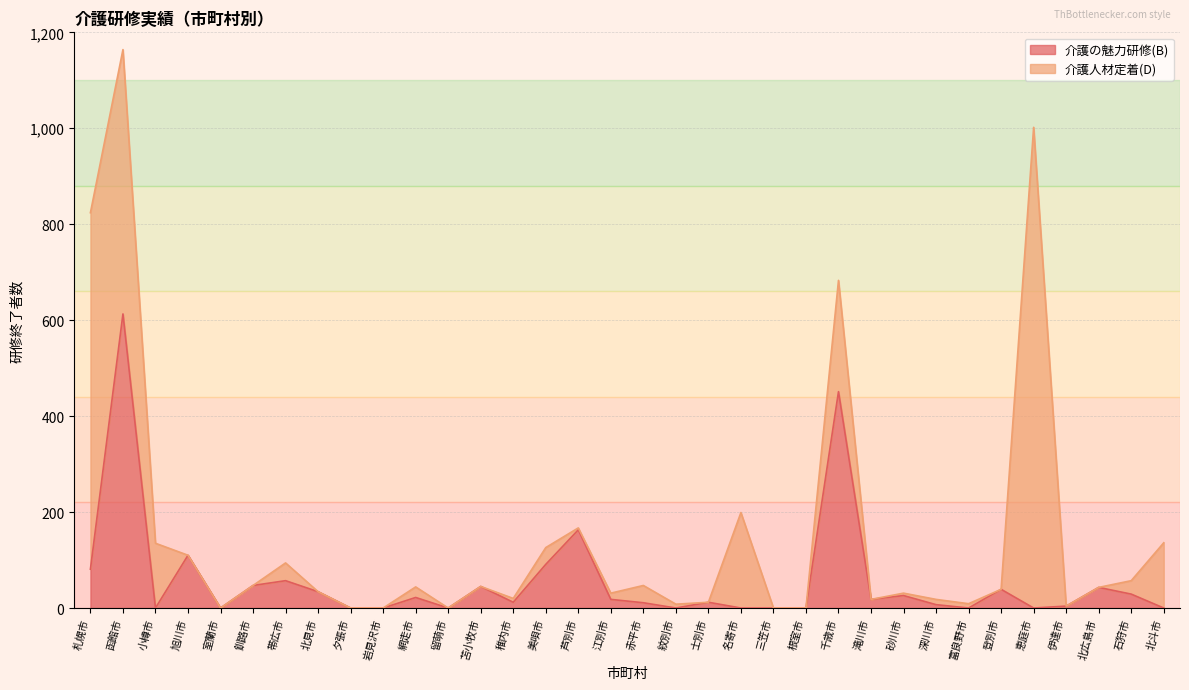

Which category has the highest value in the 介護の魅力研修(B) series?

函館市